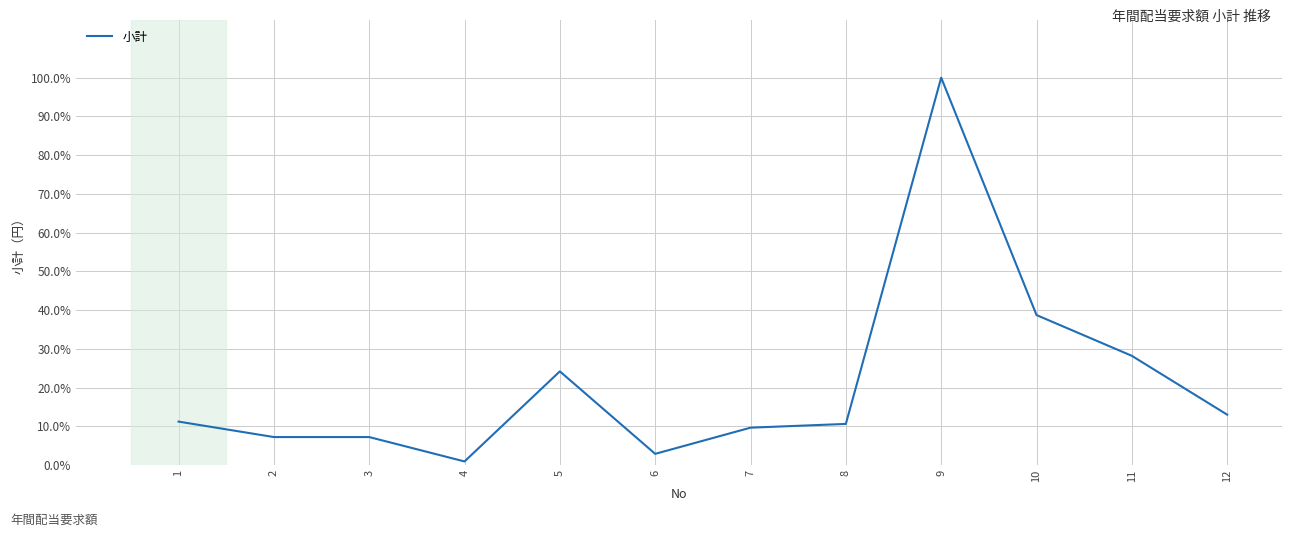

Reading left to right, transcribe all the data shown in this chart.

11.3	7.3	7.3	1.0	24.2	2.9	9.7	10.7	100.0	38.7	28.2	13.0